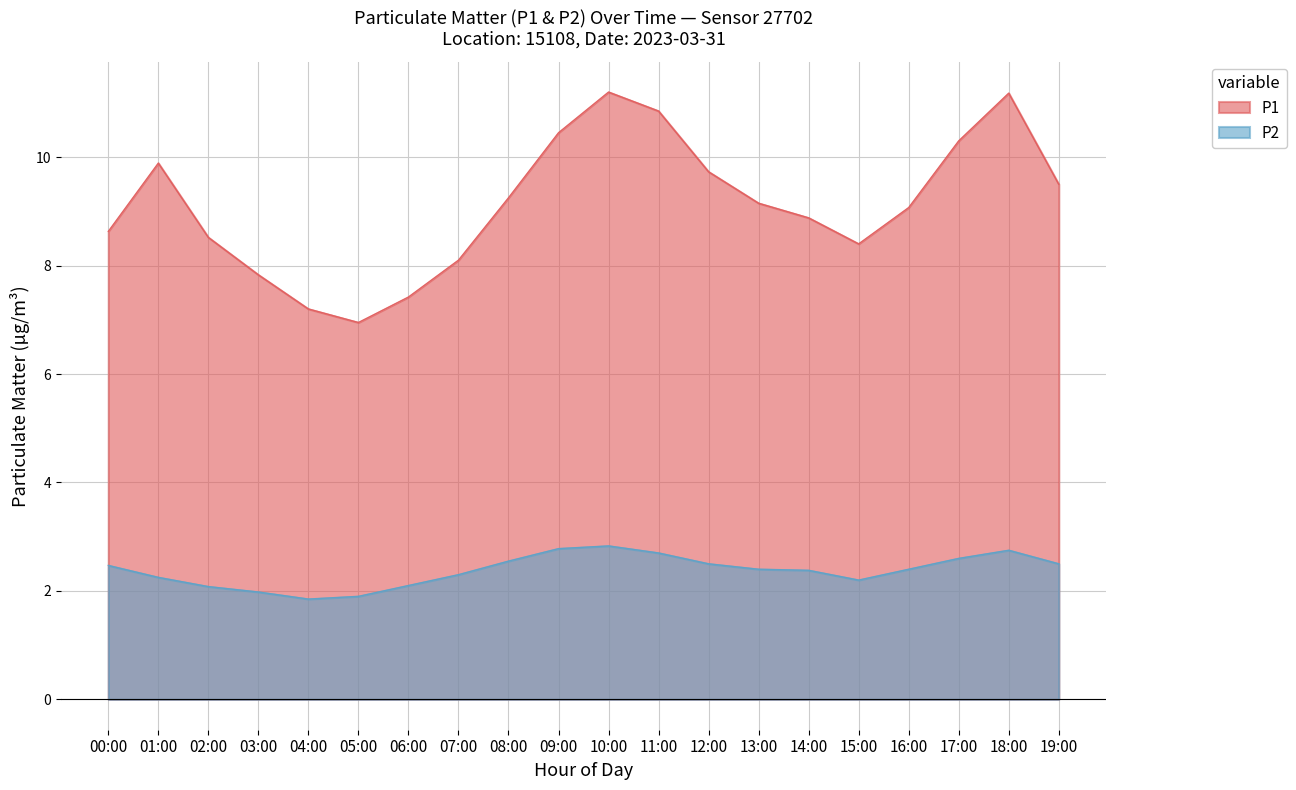

The P2 series shows 2.4 at 14:00. True or false?

True